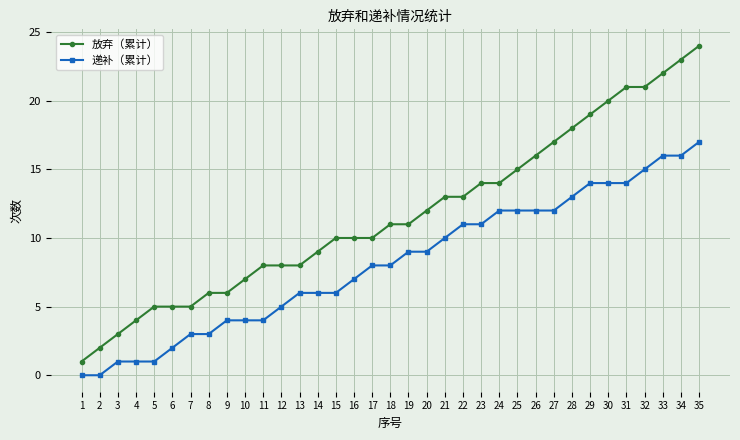

Reading left to right, what are all the values shown in this chart?

放弃（累计）: 1=1	2=2	3=3	4=4	5=5	6=5	7=5	8=6	9=6	10=7	11=8	12=8	13=8	14=9	15=10	16=10	17=10	18=11	19=11	20=12	21=13	22=13	23=14	24=14	25=15	26=16	27=17	28=18	29=19	30=20	31=21	32=21	33=22	34=23	35=24
递补（累计）: 1=0	2=0	3=1	4=1	5=1	6=2	7=3	8=3	9=4	10=4	11=4	12=5	13=6	14=6	15=6	16=7	17=8	18=8	19=9	20=9	21=10	22=11	23=11	24=12	25=12	26=12	27=12	28=13	29=14	30=14	31=14	32=15	33=16	34=16	35=17